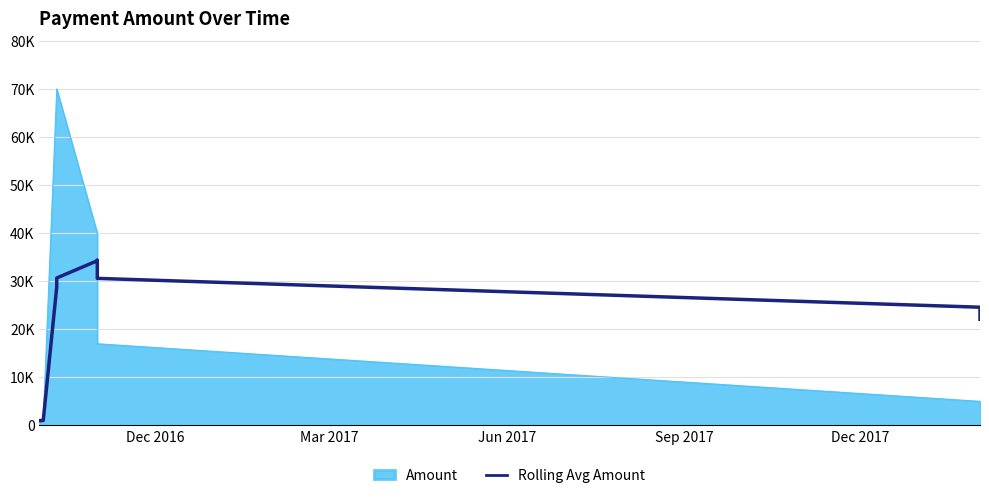

What is the difference between the maximum and minimum values?

33400.7